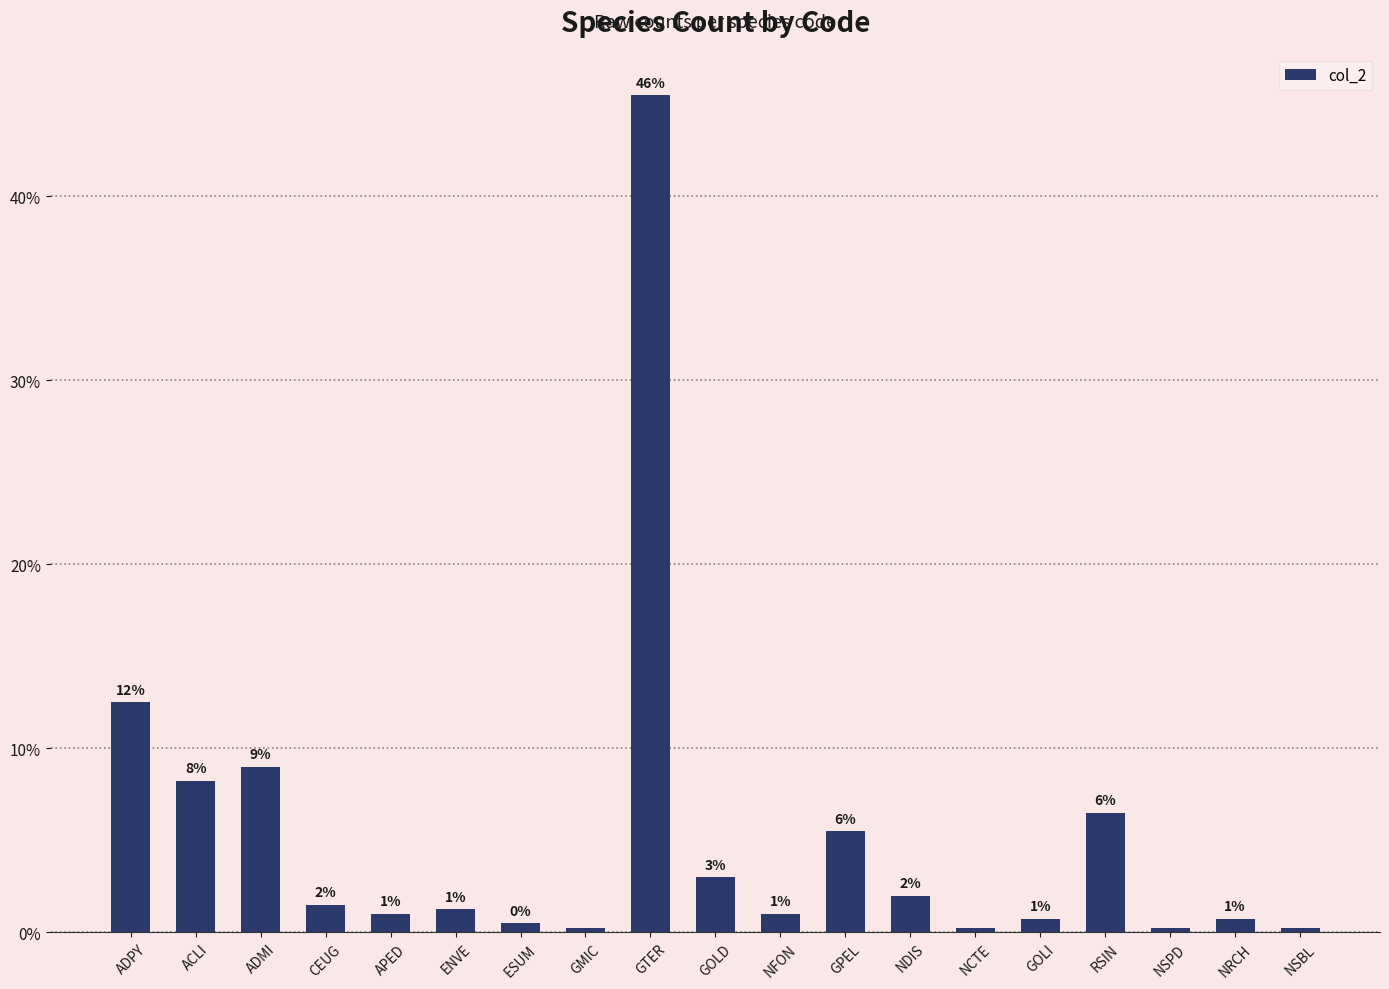

At which label is the value closest to 22?

ADPY